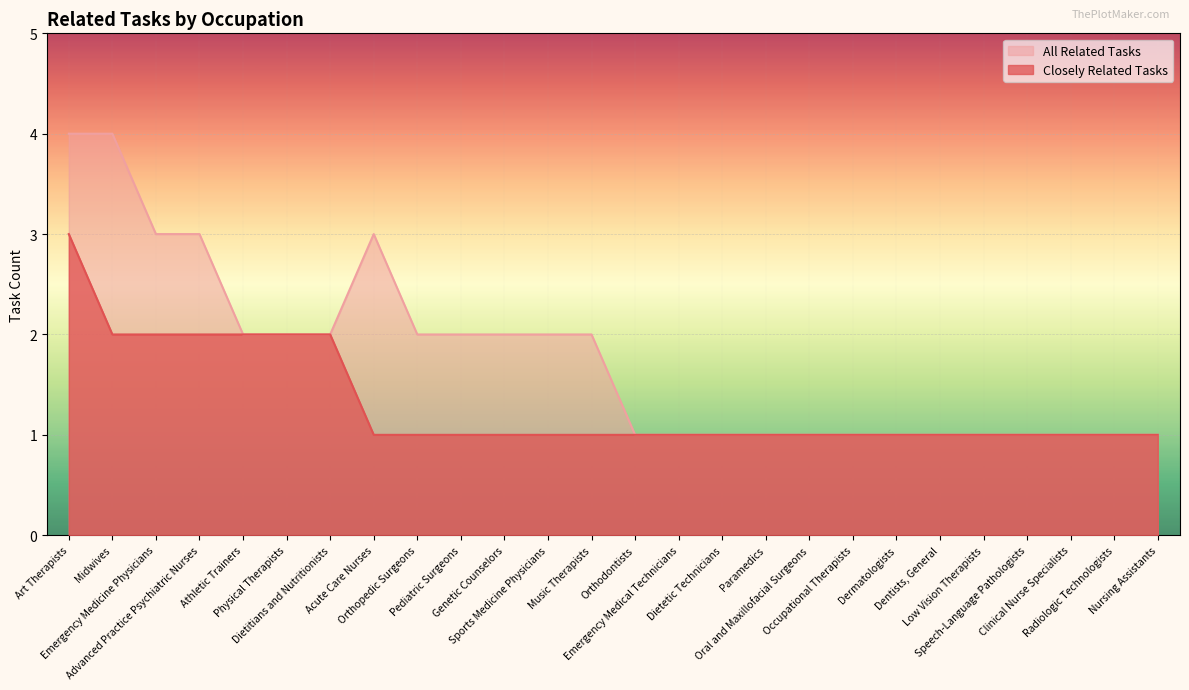

True or false: All Related Tasks and Closely Related Tasks intersect in this chart.

False